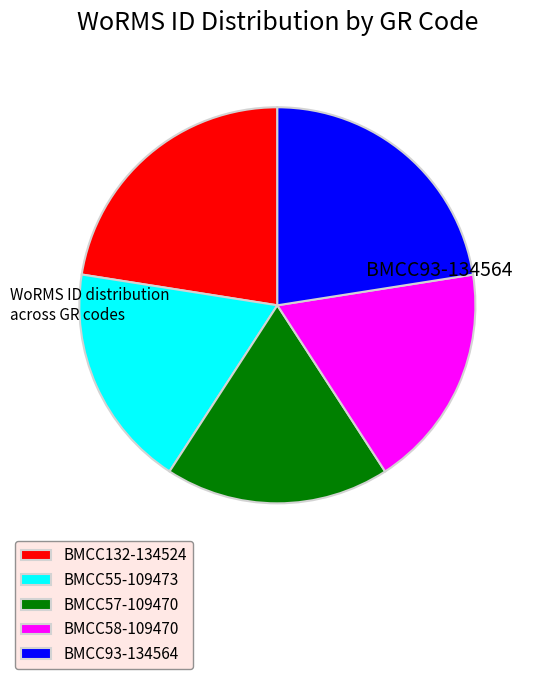

How many segments does this pie chart have?

5